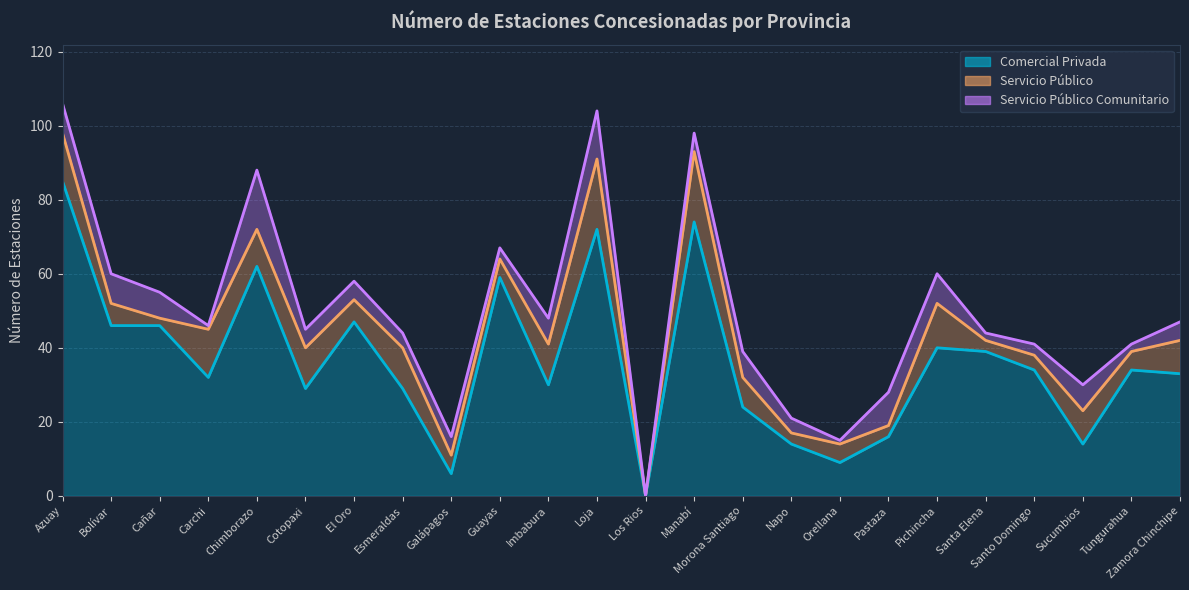

Is it true that Servicio Público equals 5 at Tungurahua?

True